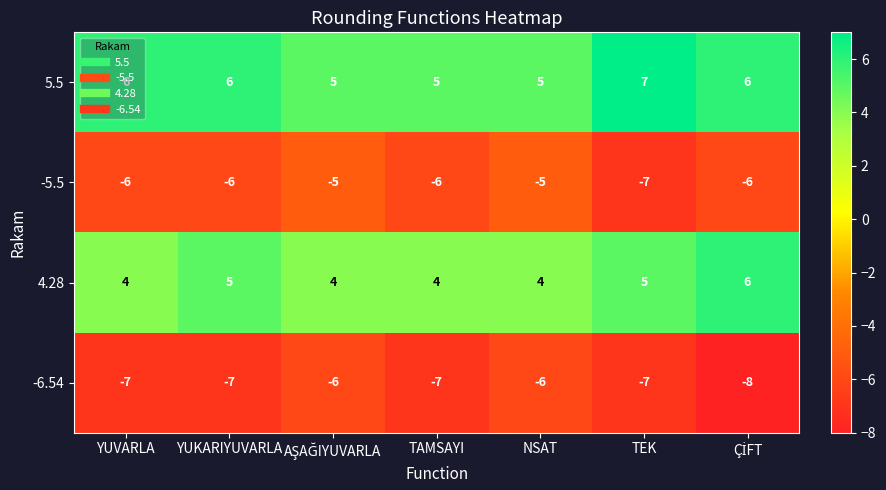

Rank the series by their maximum value, from lowest to highest.

-6.54, -5.5, 4.28, 5.5